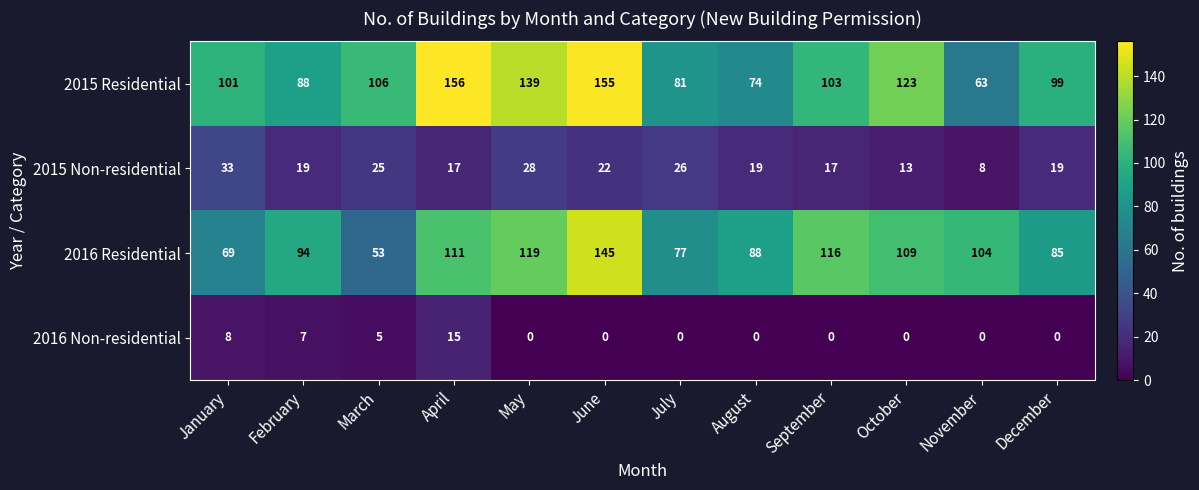

Between July and November, which series saw the biggest shift?

2016 Residential